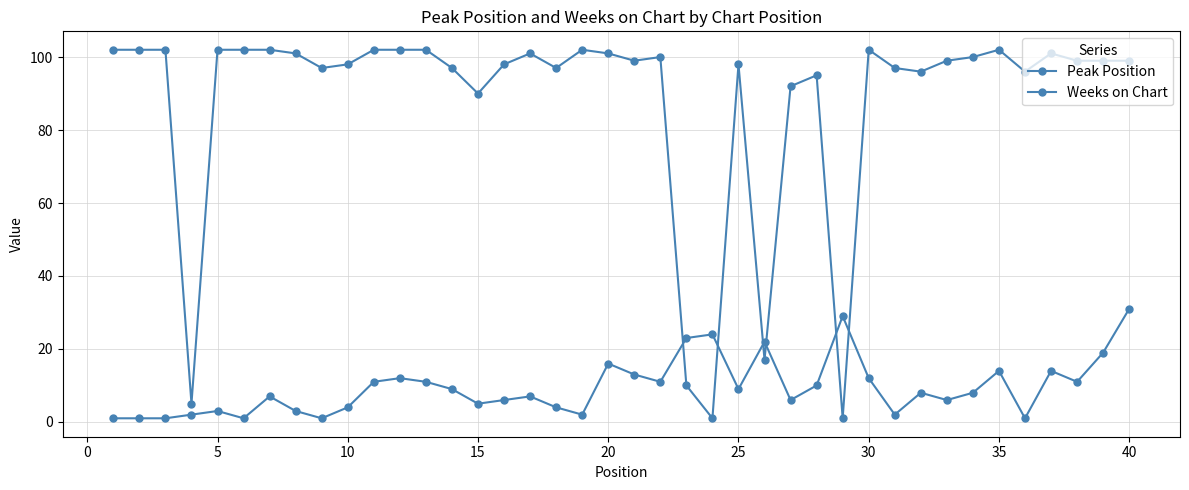

How many lines are shown in the chart?

2